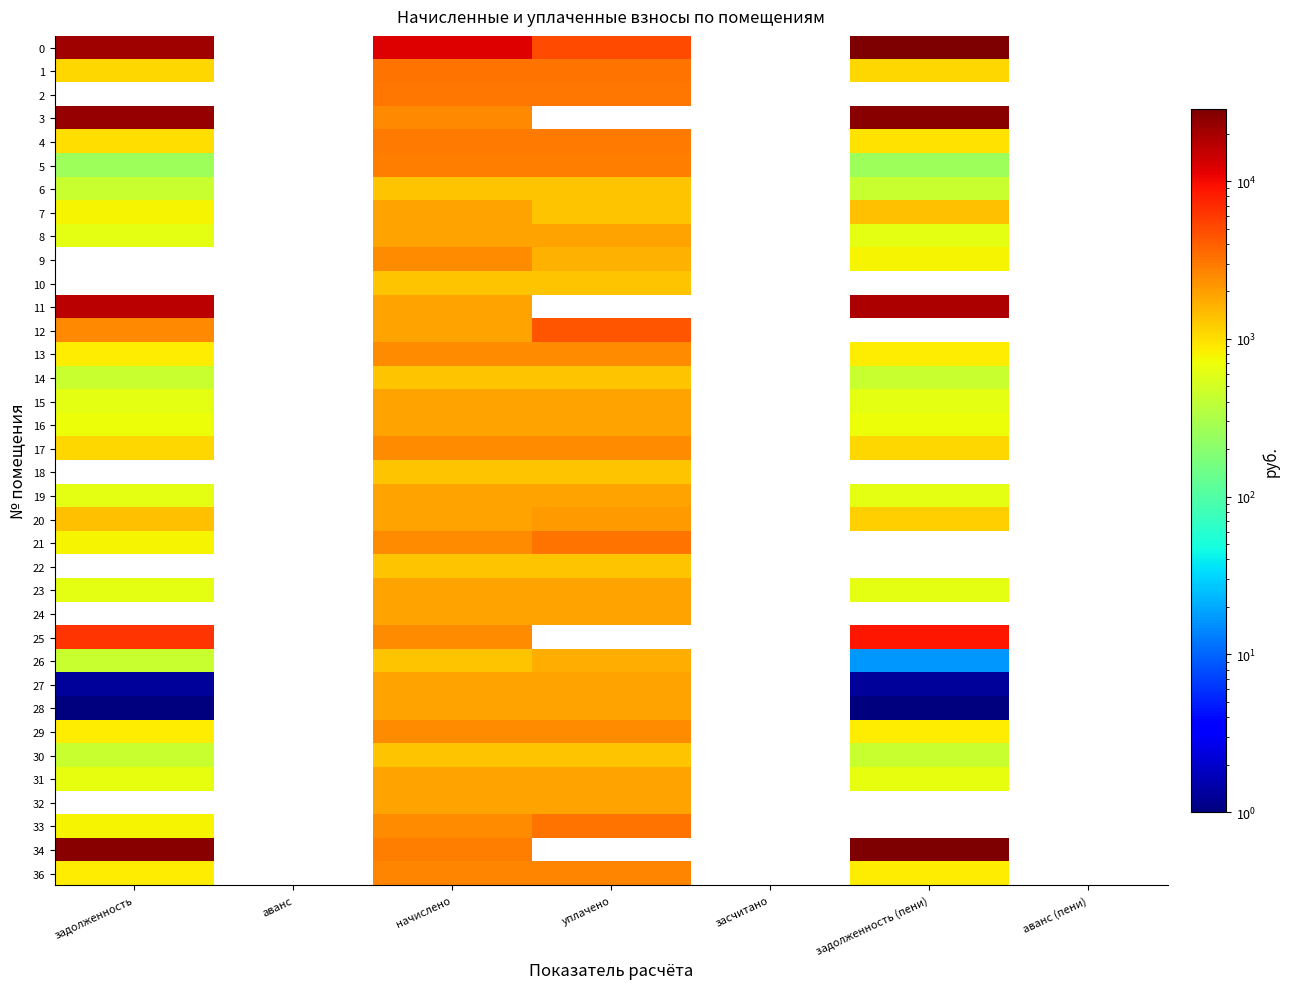

True or false: 17 has a value of 418.6 at задолженность (пени).

False